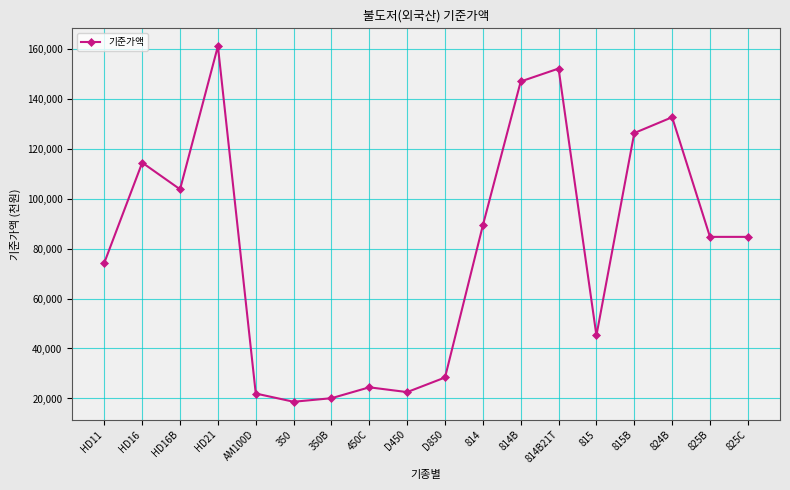

Where is the data nearest to the value 89834?

814